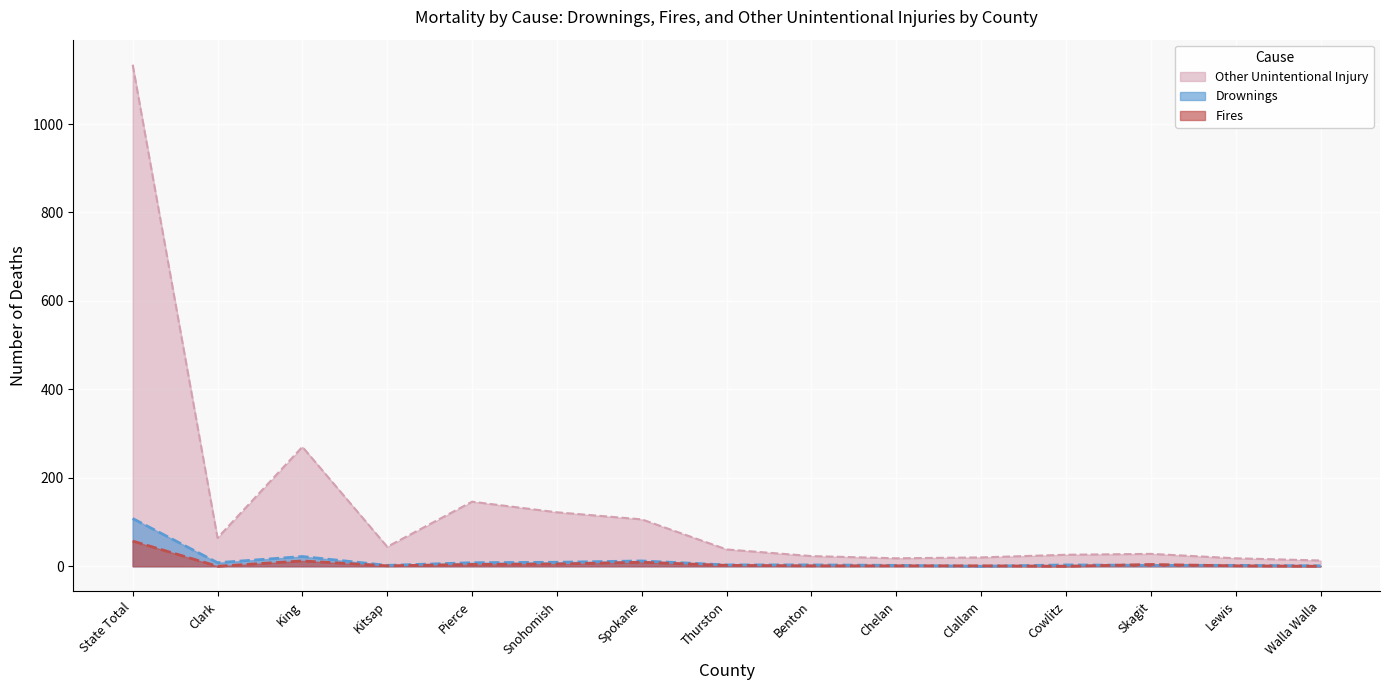

What is the label of the 9th point from the left?

Benton